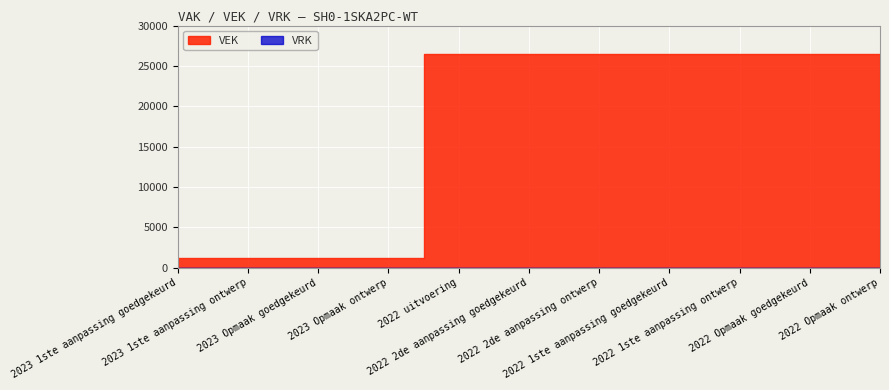

Rank the series by their maximum value, from highest to lowest.

VEK, VRK